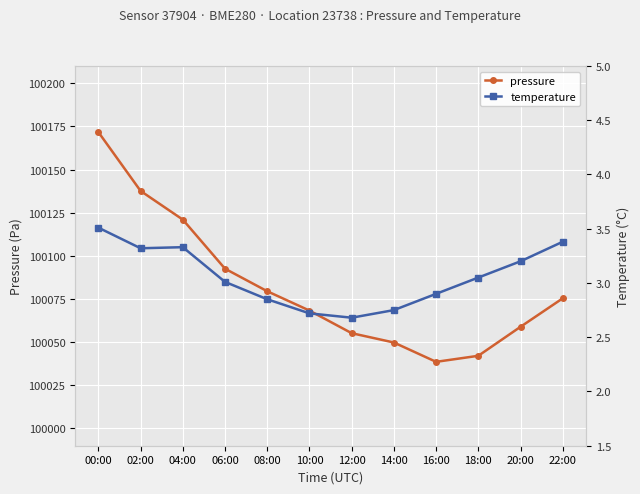

Which category has the highest value across all series?

00:00